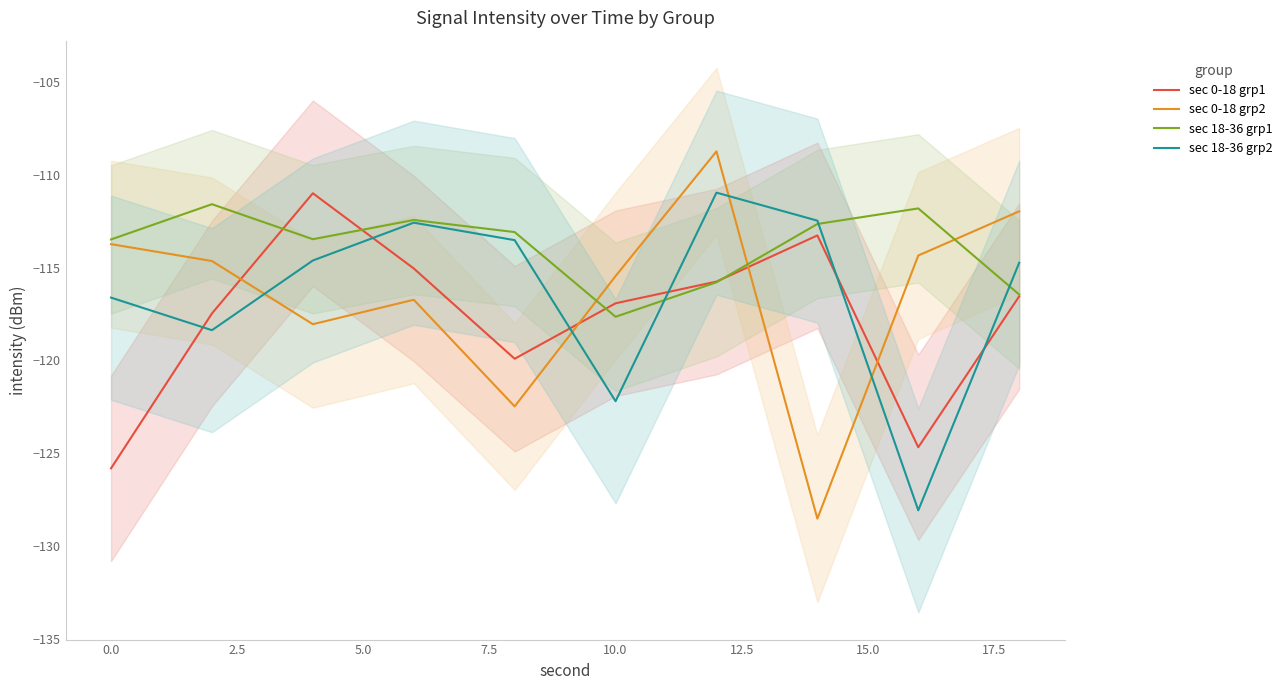

Between 5.0 and 2.5, which is larger?

2.5